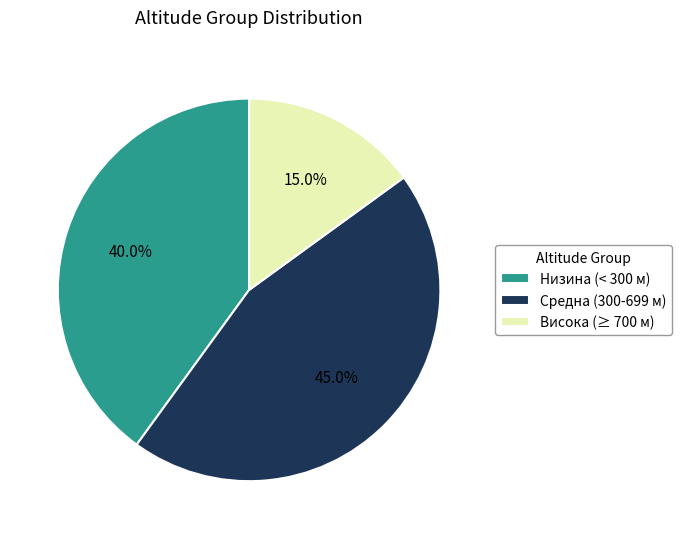

What percentage do Висока (≥ 700 м) and Средна (300-699 м) together represent?

60.0%